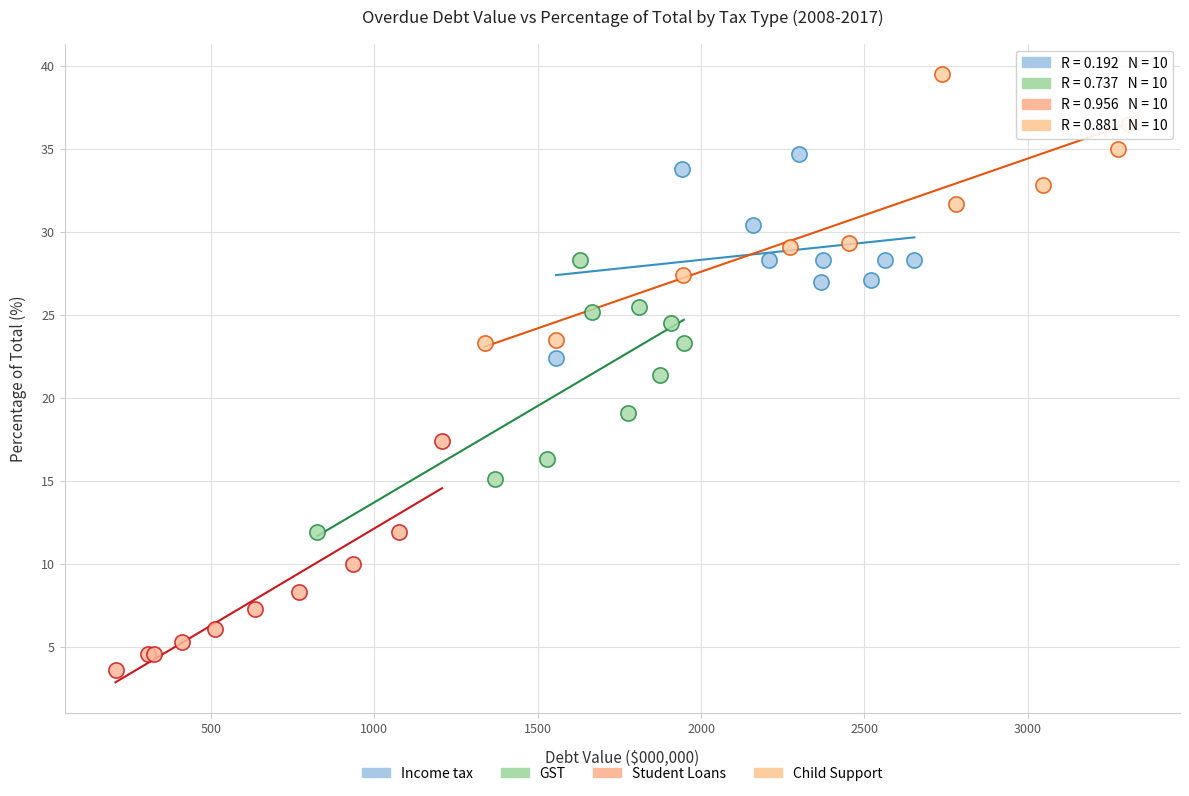

Which series reaches the minimum Y coordinate?

Student Loans